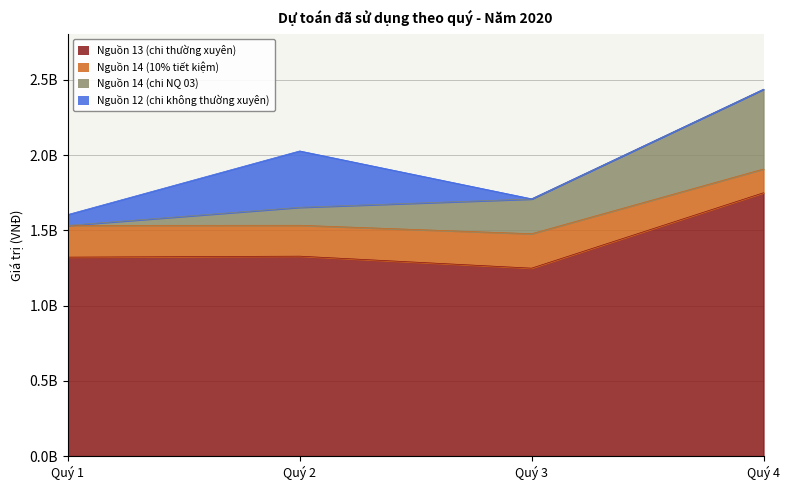

Where is the first local maximum for Nguồn 13 (chi thường xuyên)?

Quý 2